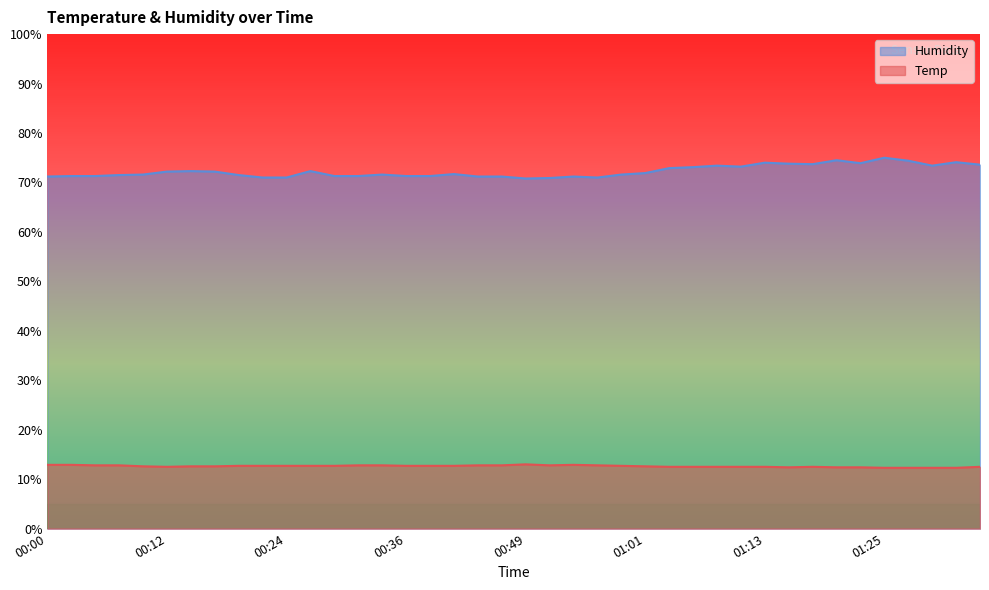

What is the lowest value of the Temp series?

12.3